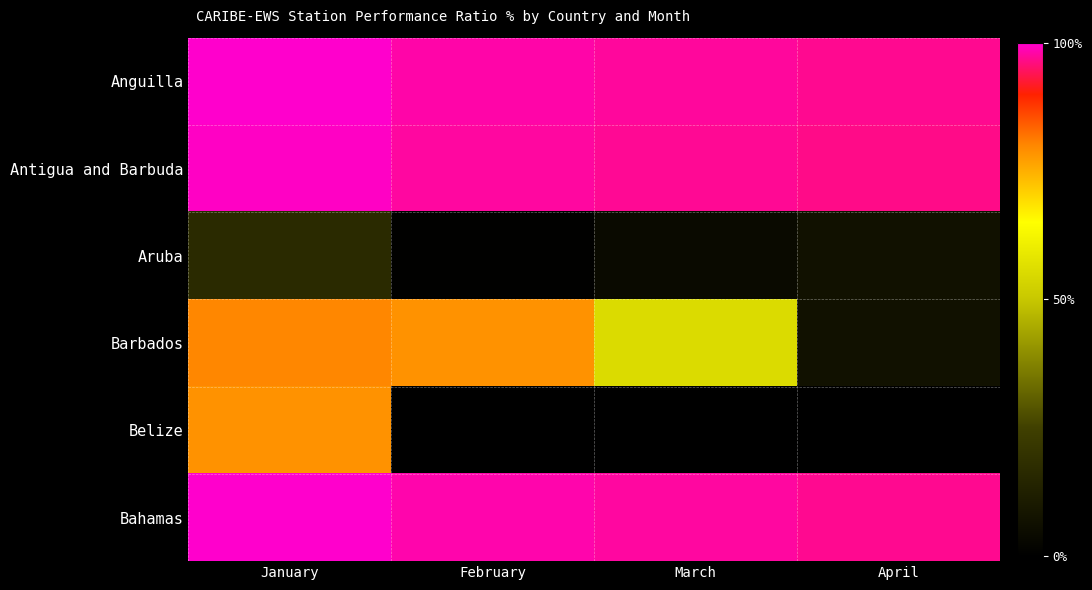

Reading left to right, what are all the values shown in this chart?

Anguilla: January=99.8	February=98.2	March=97.6	April=96.9
Antigua and Barbuda: January=99.5	February=97.7	March=97.2	April=96.6
Aruba: January=16.8	February=0.4	March=4.2	April=7.0
Barbados: January=79.9	February=78.6	March=55.4	April=7.0
Belize: January=78.5	February=0.0	March=0.0	April=0.0
Bahamas: January=100.0	February=98.3	March=97.8	April=97.0